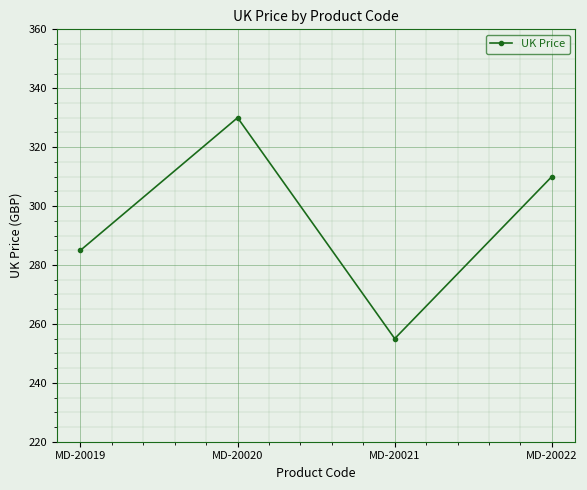

Where is the data nearest to the value 292?

MD-20019